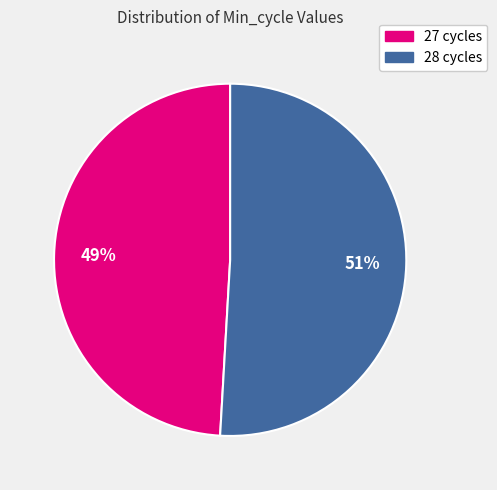

Does 28 represent more than half of the total?

Yes